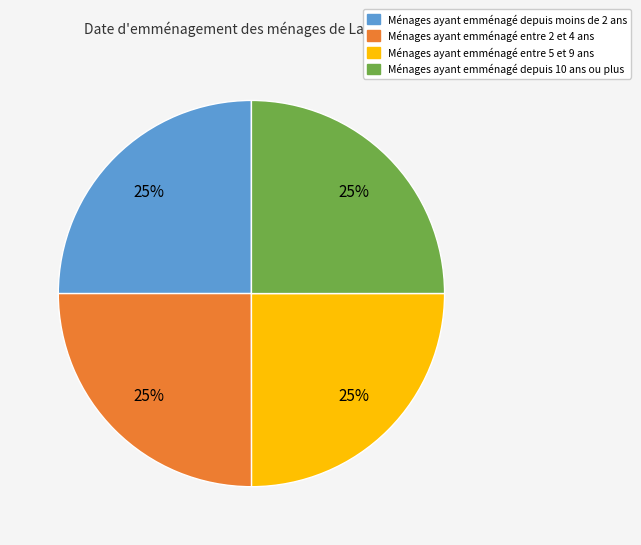

To the nearest percent, what is the average slice percentage?

25%